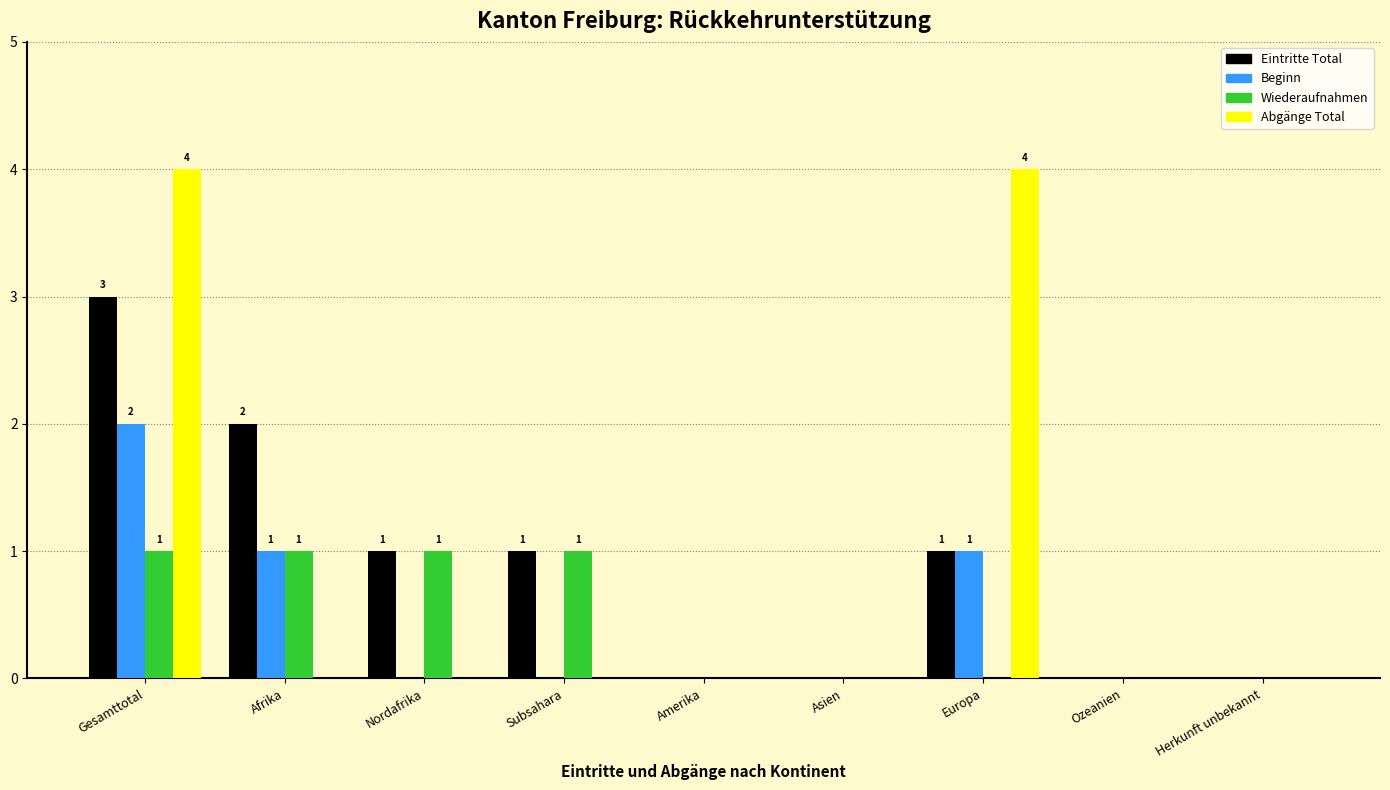

At which category is the sum across all series the highest?

Gesamttotal